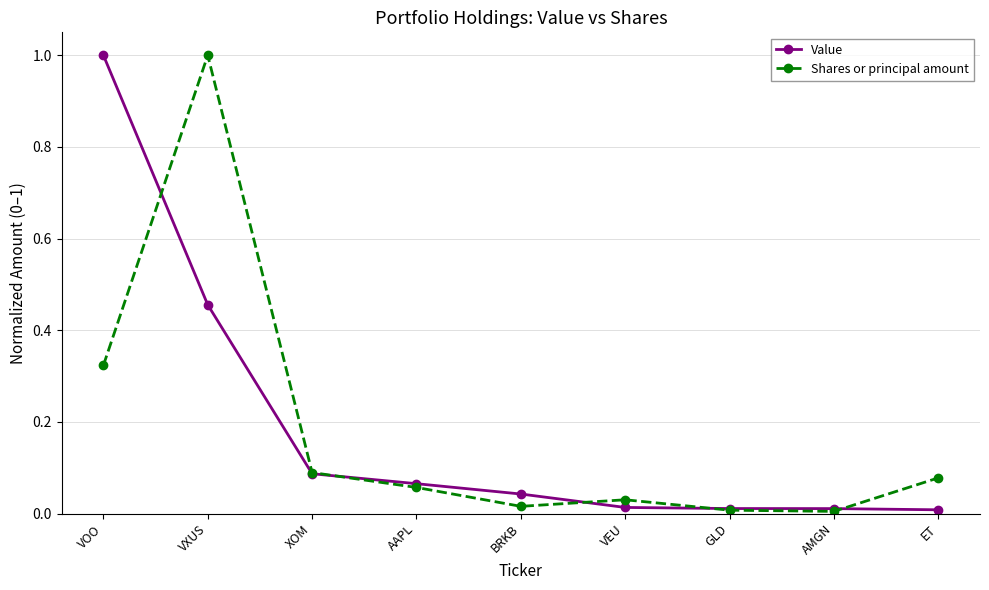

What is the label of the 3rd point from the left?

XOM